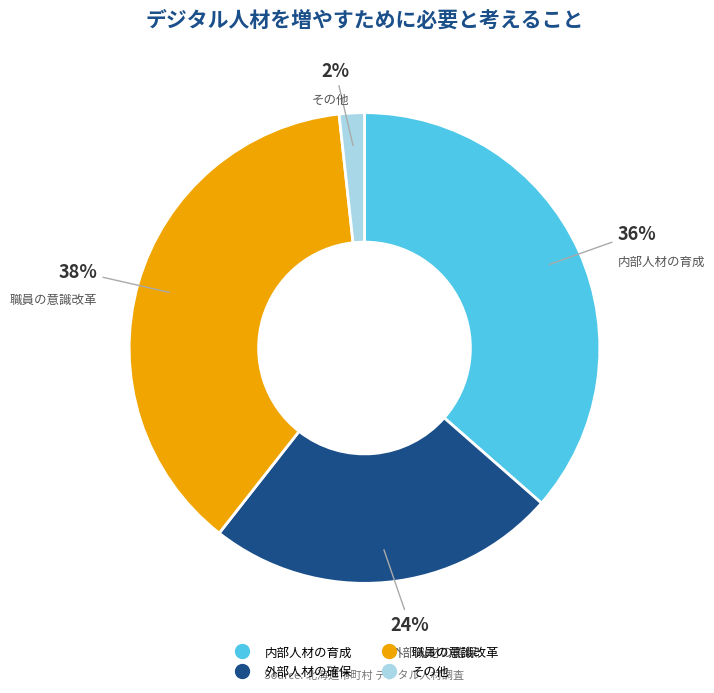

What is the smallest slice in the pie chart?

その他